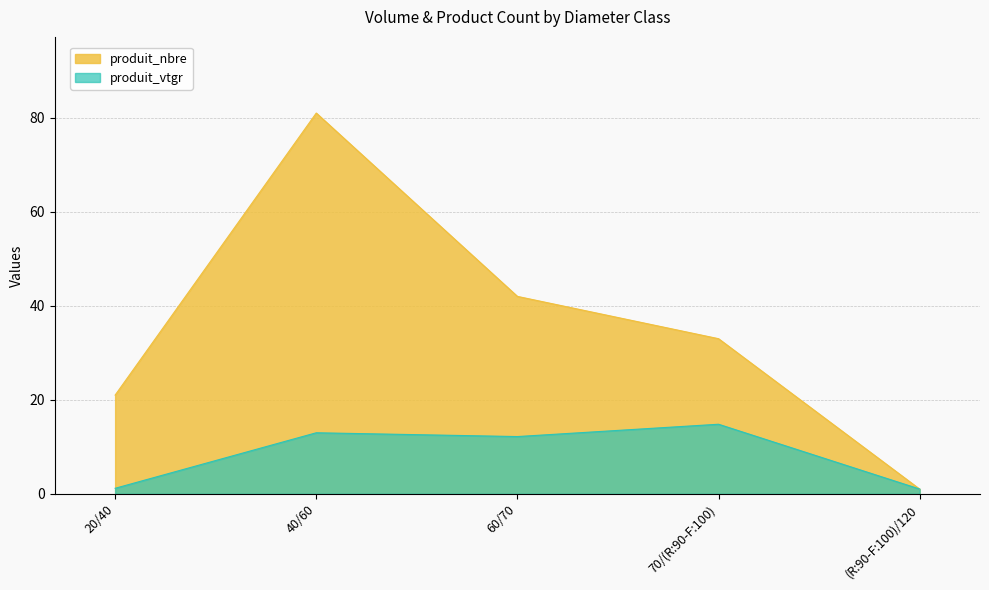

Which series changed the most between 20/40 and 60/70?

produit_nbre